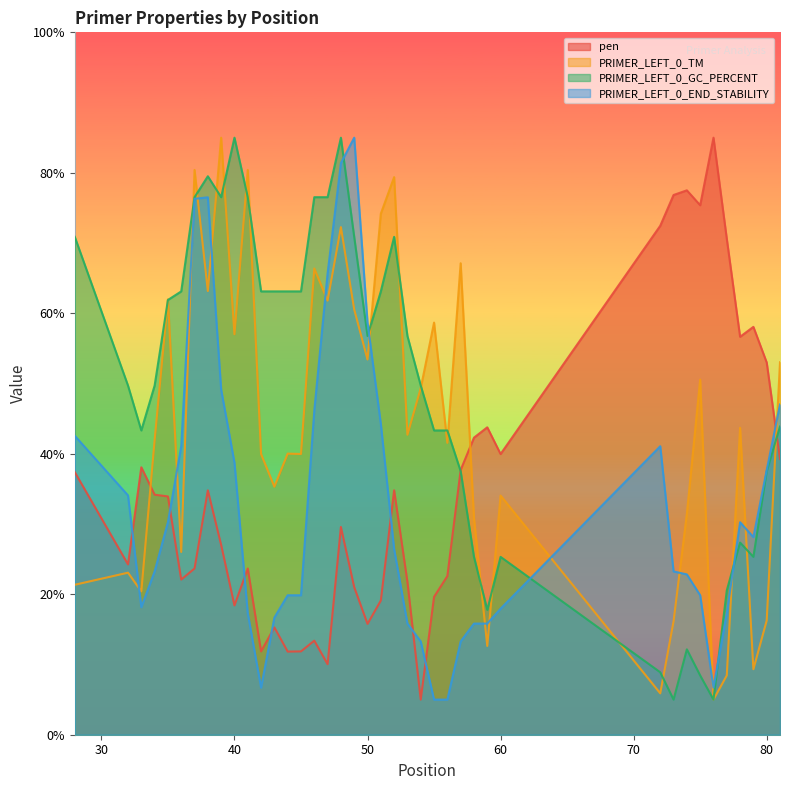

What are all the series names shown in the legend?

pen, PRIMER_LEFT_0_TM, PRIMER_LEFT_0_GC_PERCENT, PRIMER_LEFT_0_END_STABILITY